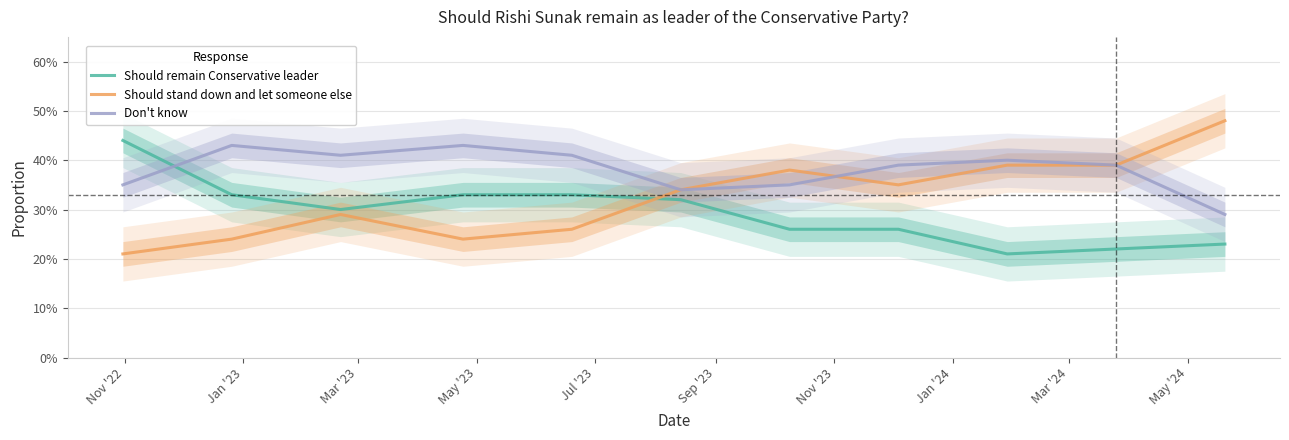

List the series in order of their peak value, highest first.

Should stand down and let someone else, Should remain Conservative leader, Don't know